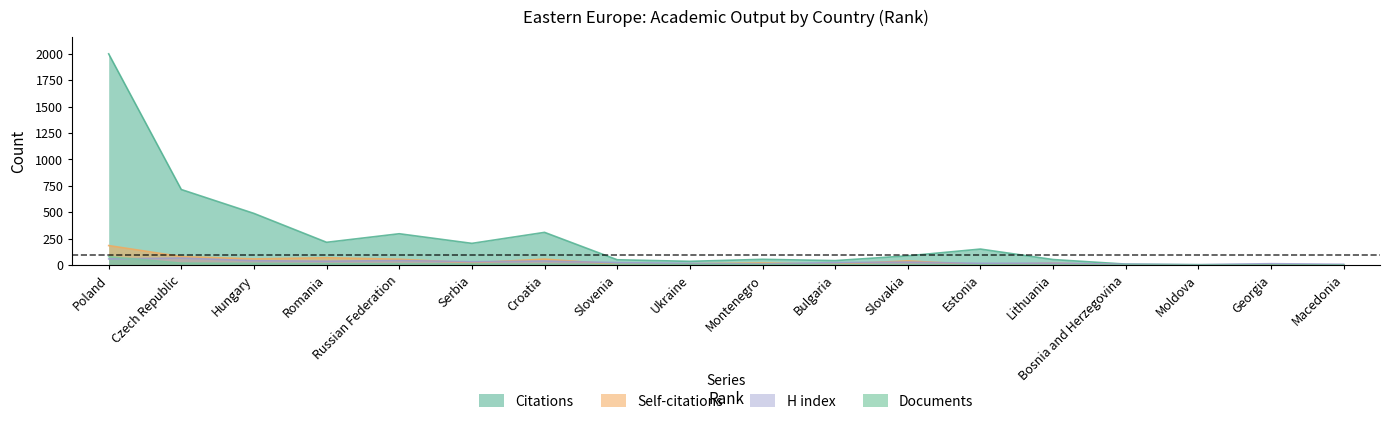

Count the number of data series in this chart.

4